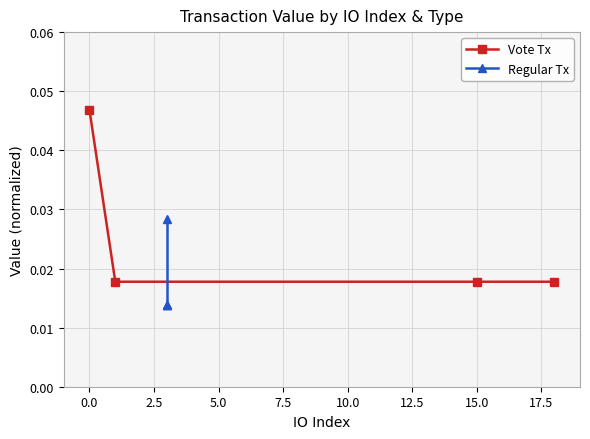

How many Vote Tx values are between 0 and 1?

4